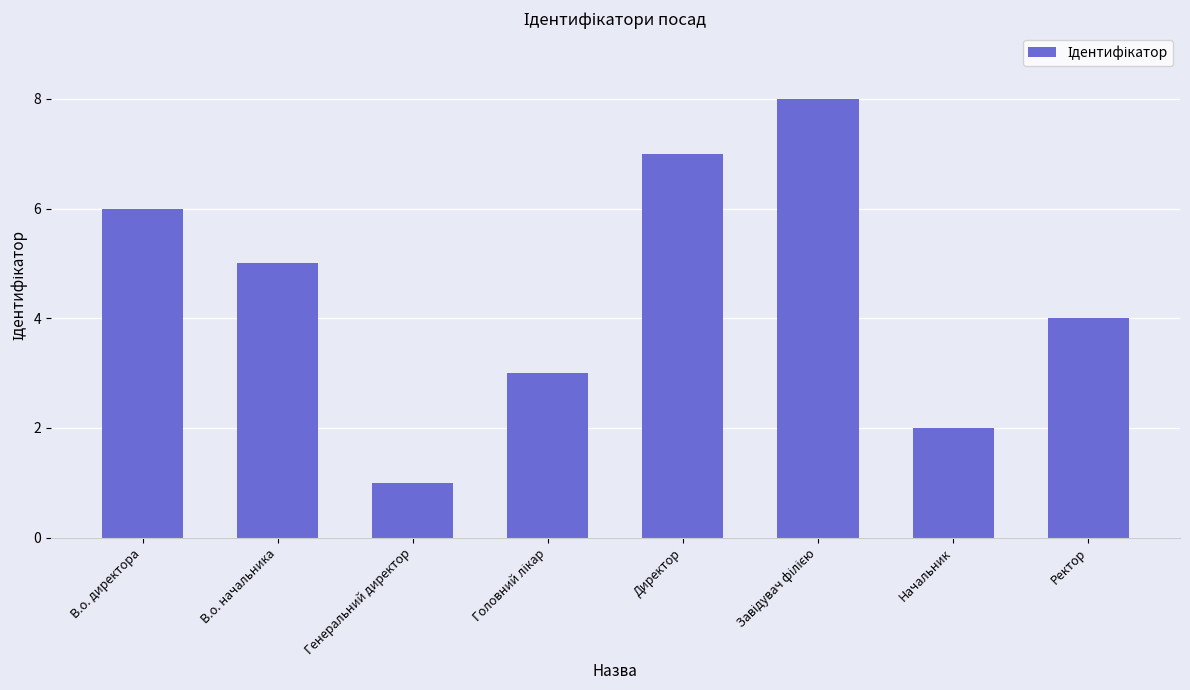

Read the value at Директор.

7